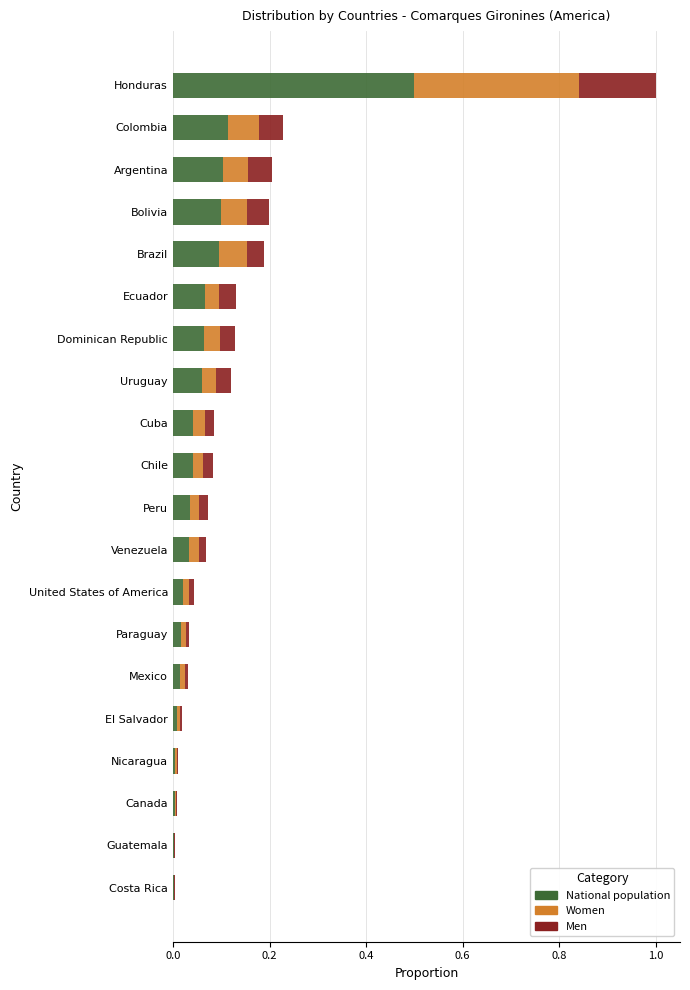

Is it true that National population equals 0.0 at Ecuador?

False